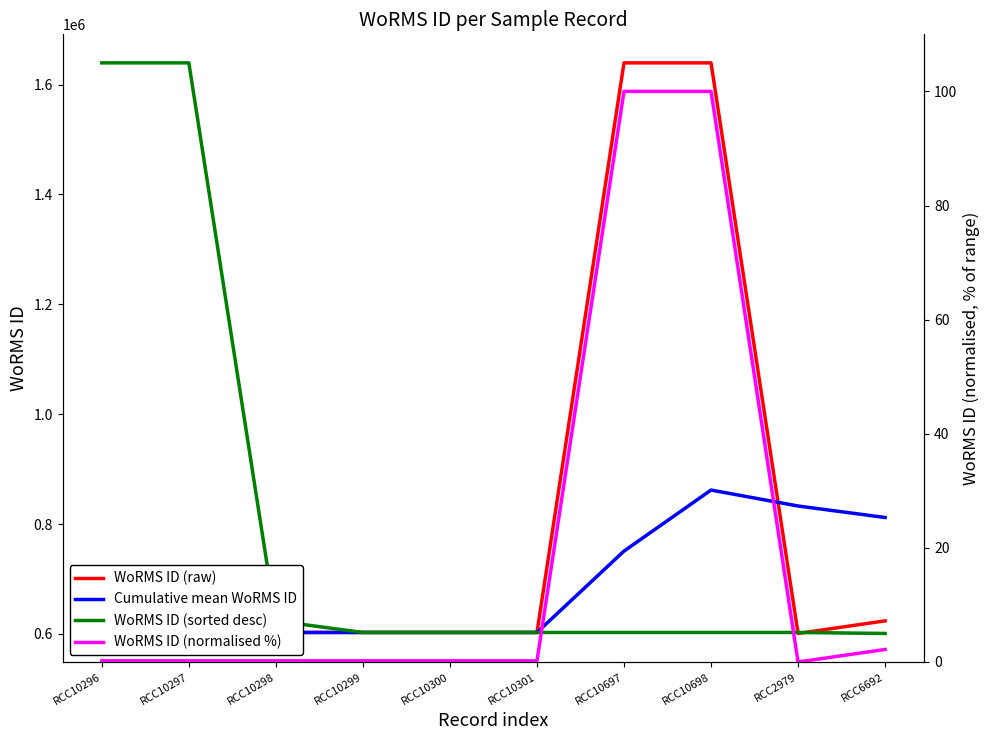

The Cumulative mean WoRMS ID series shows 861942.0 at RCC10698. True or false?

True